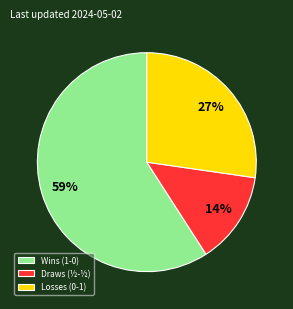

What is the largest slice in the pie chart?

Wins (1-0)